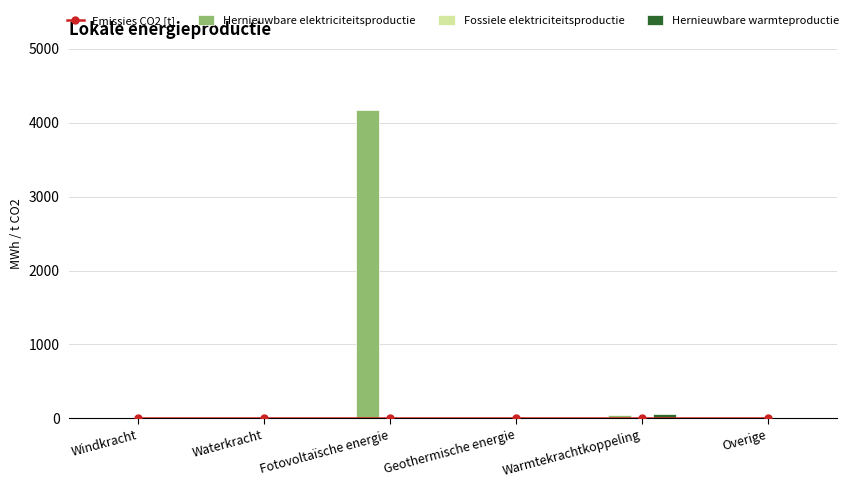

What is the label of the 1st bar from the left?

Windkracht